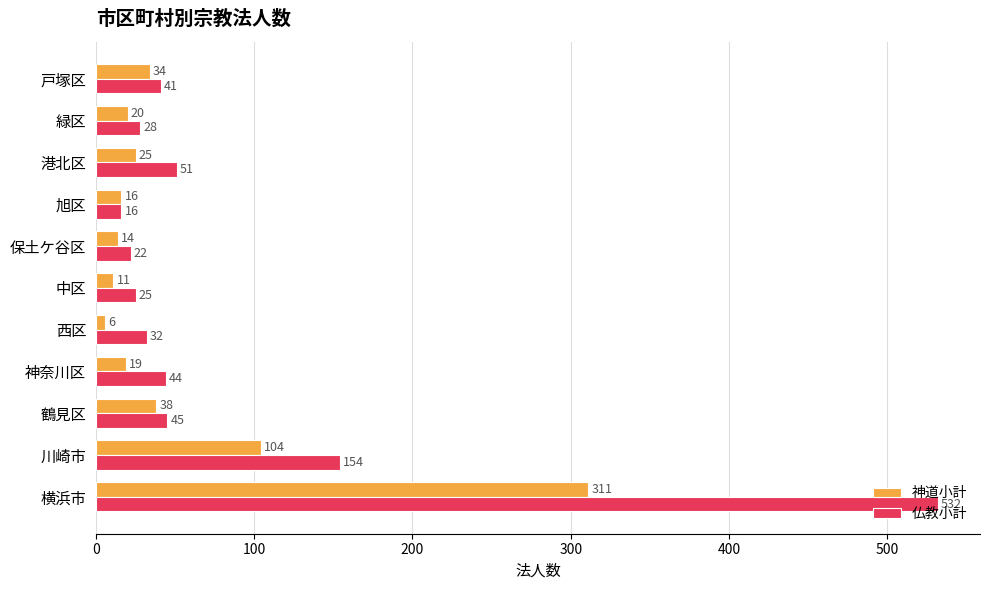

What is the sum of all 仏教小計 values?

990